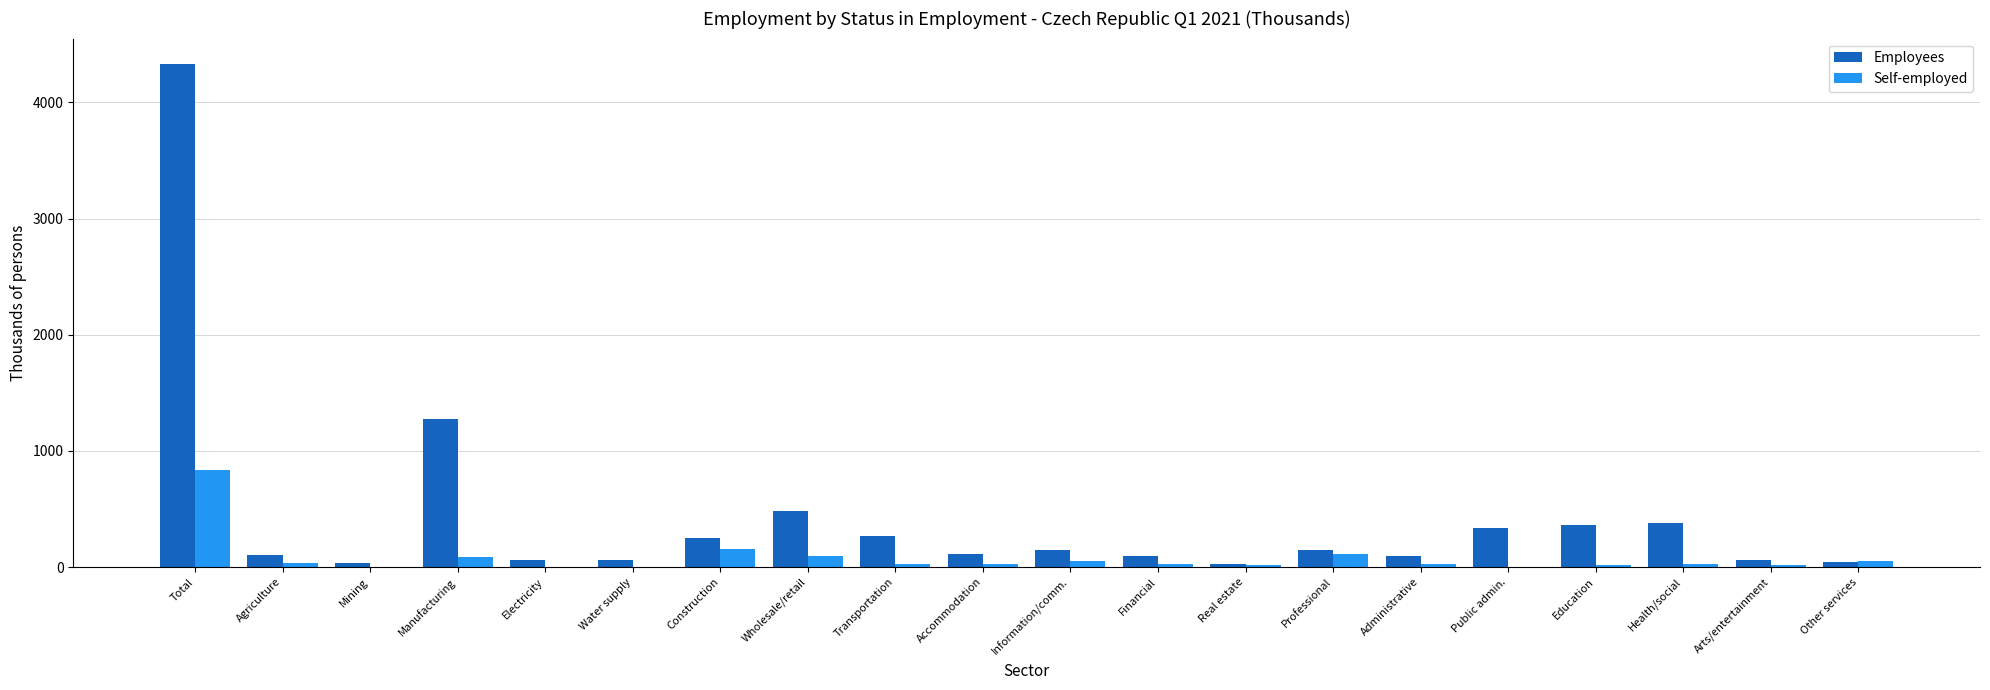

At which category is the sum across all series the highest?

Total